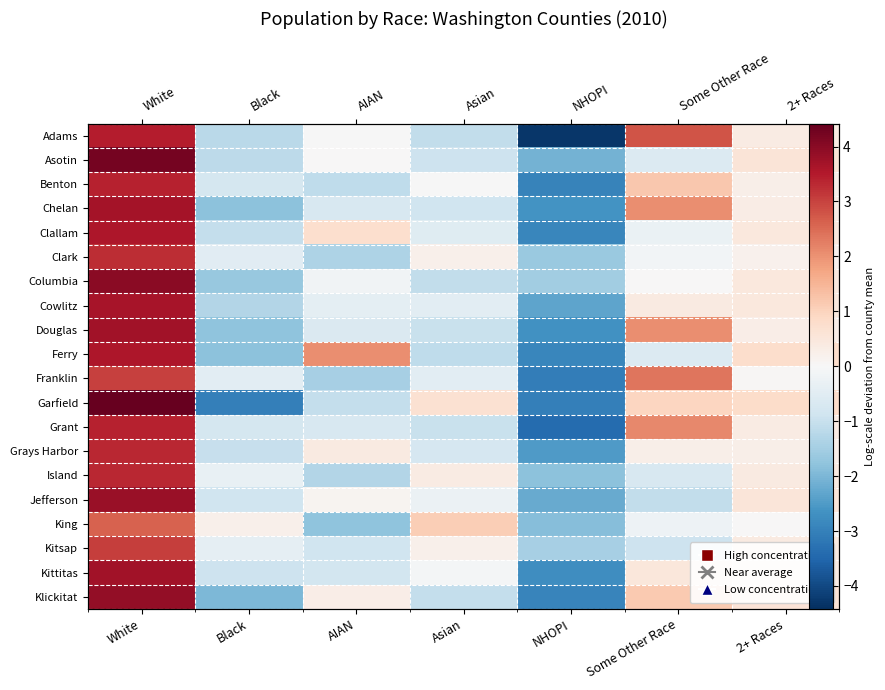

At which label does Chelan reach its minimum?

NHOPI